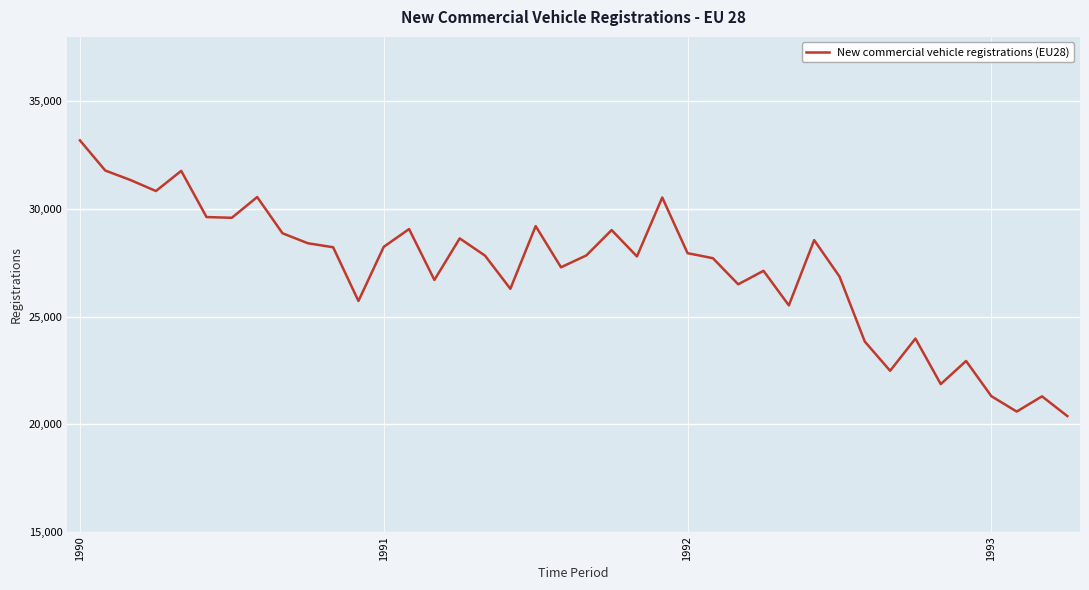

What is the difference between the maximum and minimum values?

12815